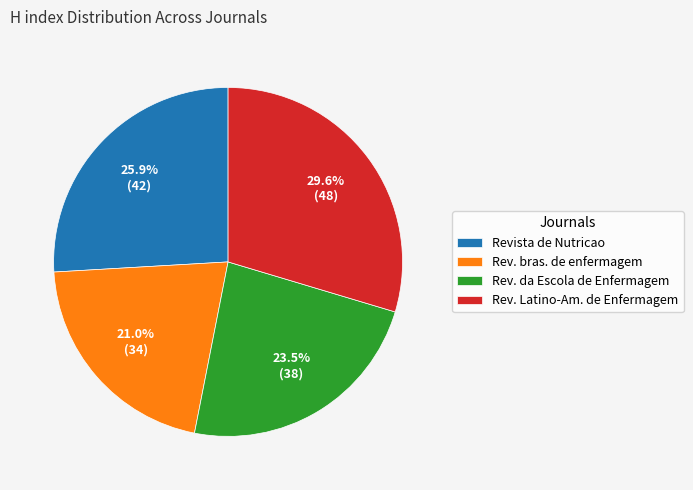

Between Rev. da Escola de Enfermagem and Revista de Nutricao, which is larger?

Revista de Nutricao